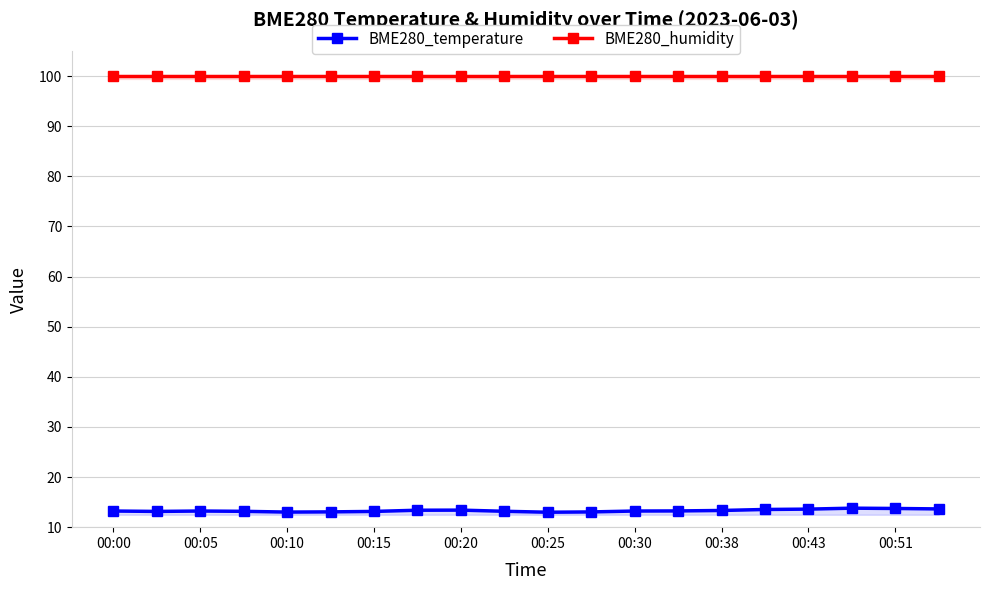

At which category is the sum across all series the highest?

17